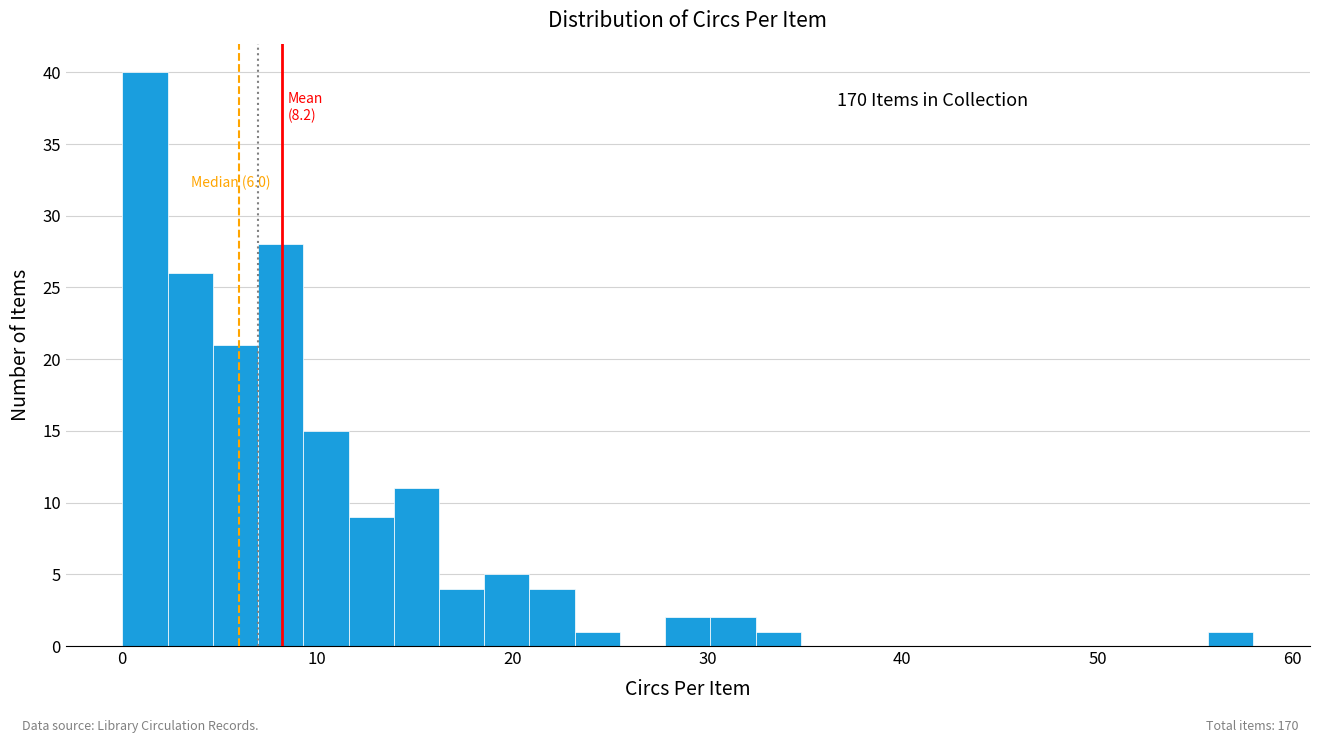

Read against the x-axis, roughly where is the centre of the tallest bar?

1